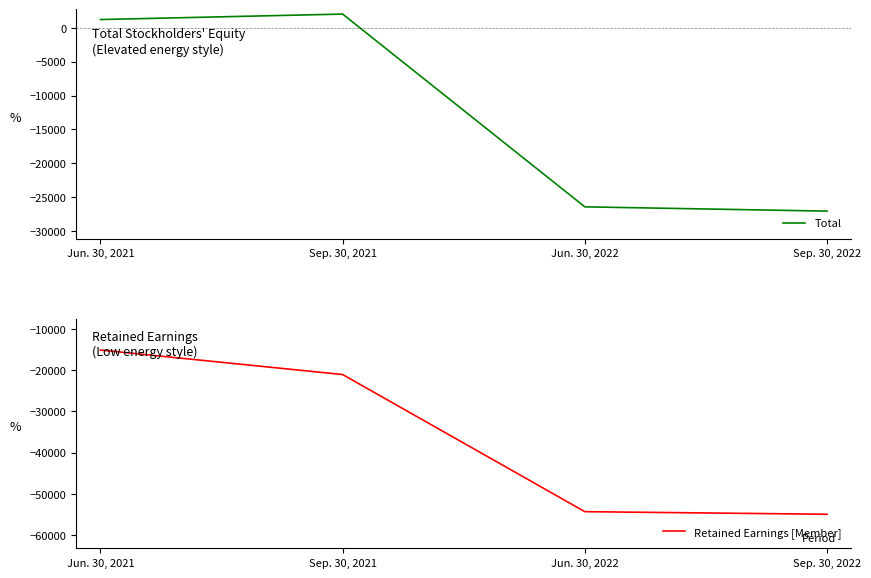

What is the difference between the Total values at Jun. 30, 2021 and Sep. 30, 2021?

808